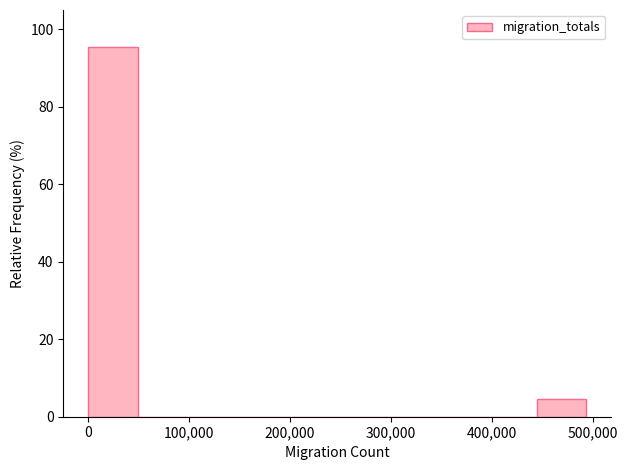

Reading left to right, list every bar in this chart as the range it spans on the x-axis followed by its height. Neither the bar edges nor the heights are printed on the chart, so give them approximately, as read against the axes.

0 to 50000: 96
50000 to 100000: 0
100000 to 150000: 0
150000 to 200000: 0
200000 to 250000: 0
250000 to 300000: 0
300000 to 350000: 0
350000 to 390000: 0
390000 to 440000: 0
440000 to 490000: 4